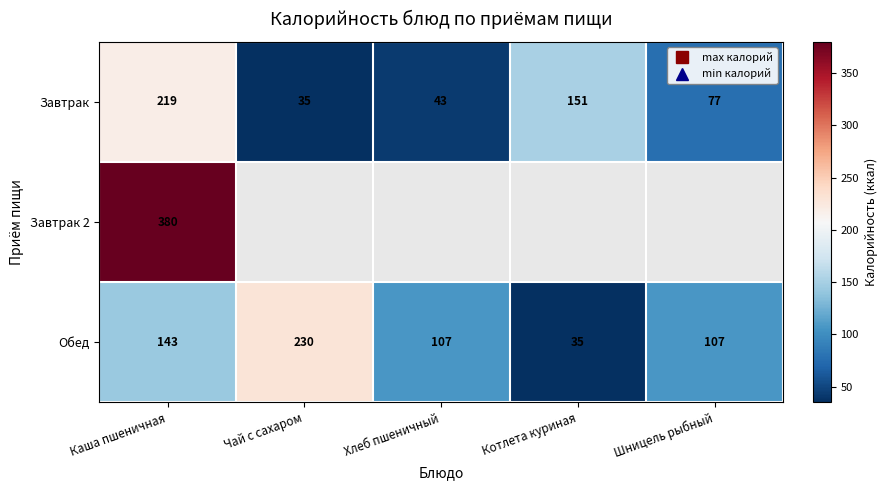

Is it true that Обед equals 107.0 at Шницель рыбный?

True